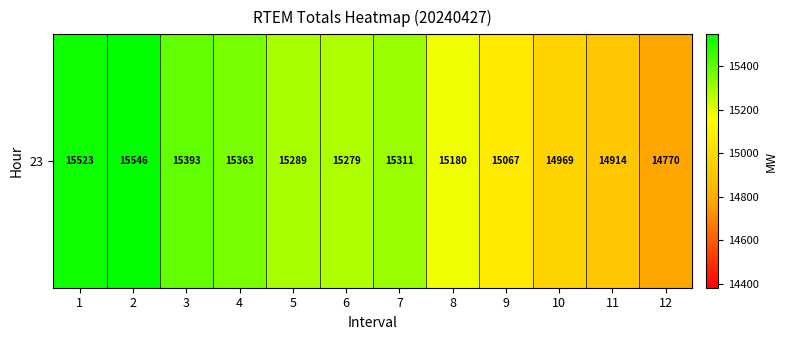

What is the approximate value at 2?

15546.2